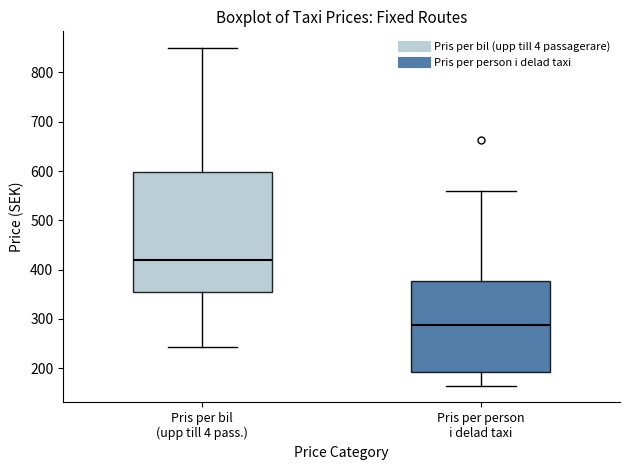

Which box's median line is the lowest?

Pris per person i delad taxi